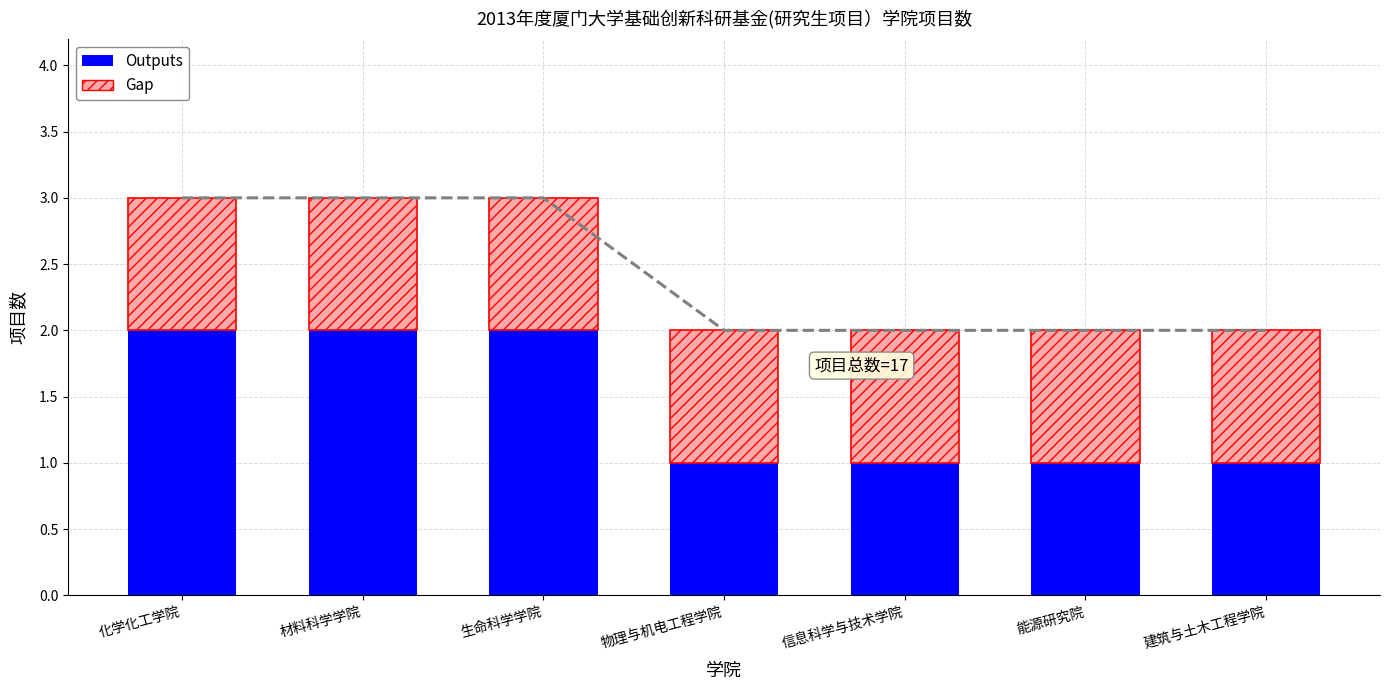

What is the total value across all series at 能源研究院?

2